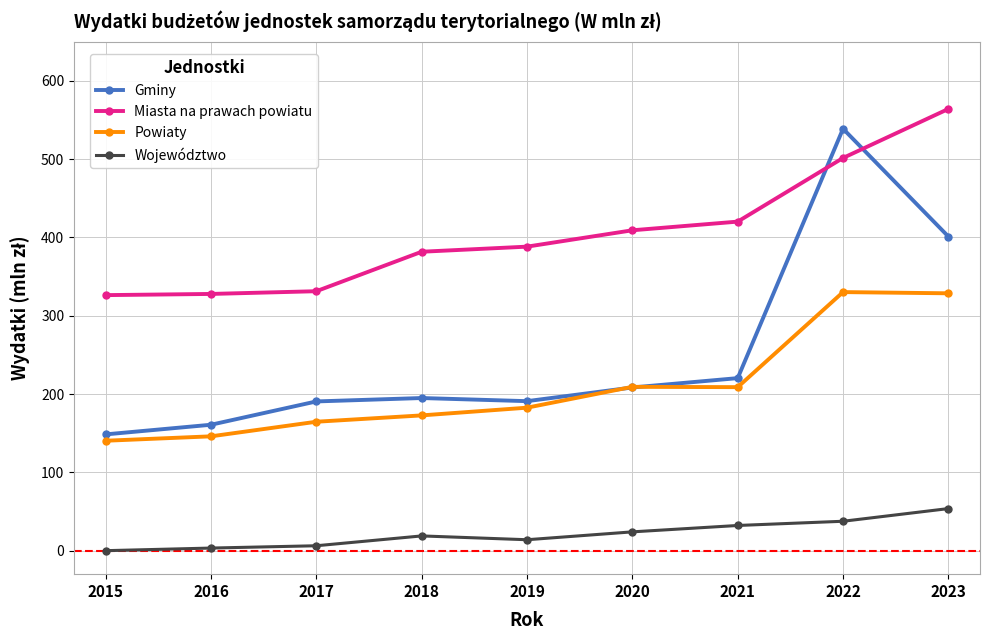

Is it true that Gminy equals 208.4 at 2020?

True